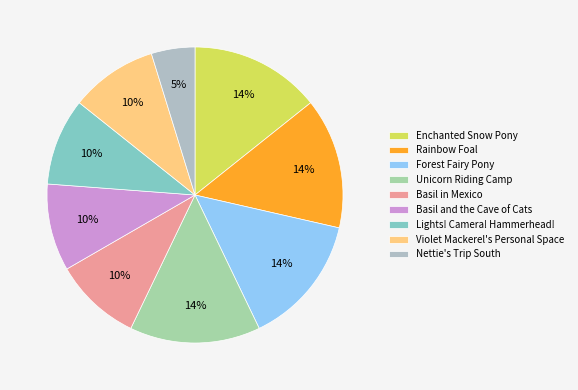

Is it true that Nettie's Trip South is 5% of the pie?

True